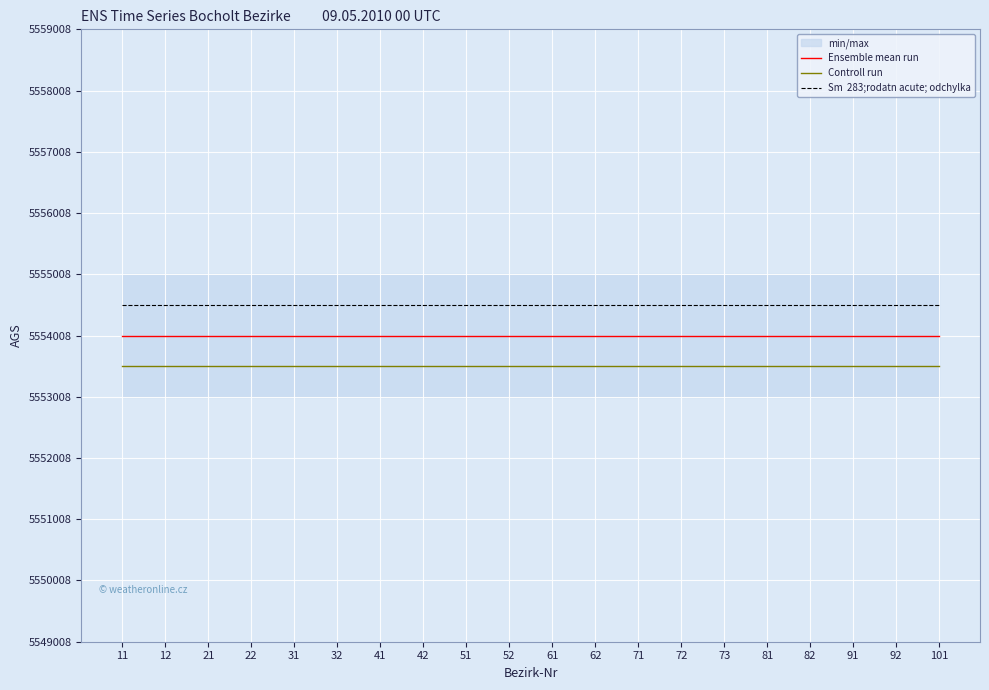

Reading left to right, transcribe all the data shown in this chart.

Ensemble mean run: 5554008	5554008	5554008	5554008	5554008	5554008	5554008	5554008	5554008	5554008	5554008	5554008	5554008	5554008	5554008	5554008	5554008	5554008	5554008	5554008
Controll run: 5553508	5553508	5553508	5553508	5553508	5553508	5553508	5553508	5553508	5553508	5553508	5553508	5553508	5553508	5553508	5553508	5553508	5553508	5553508	5553508
Sm  283;rodatn acute; odchylka: 5554508	5554508	5554508	5554508	5554508	5554508	5554508	5554508	5554508	5554508	5554508	5554508	5554508	5554508	5554508	5554508	5554508	5554508	5554508	5554508